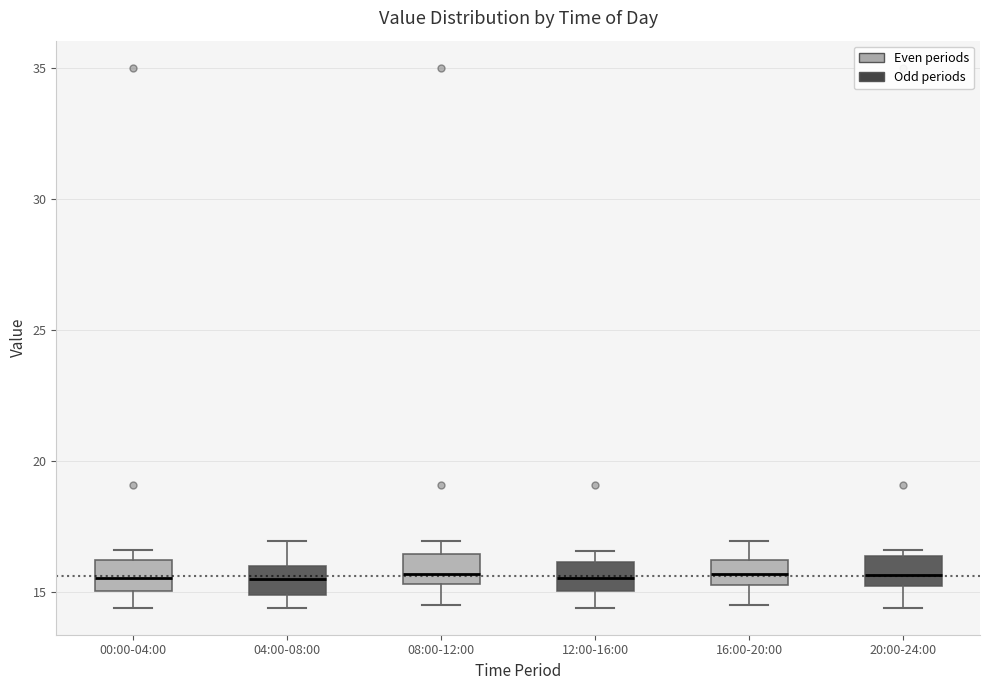

Where does the upper whisker of the box for 04:00-08:00 end on the y-axis? The values are not printed on the chart, so give them approximately, as read against the axis.

17.0